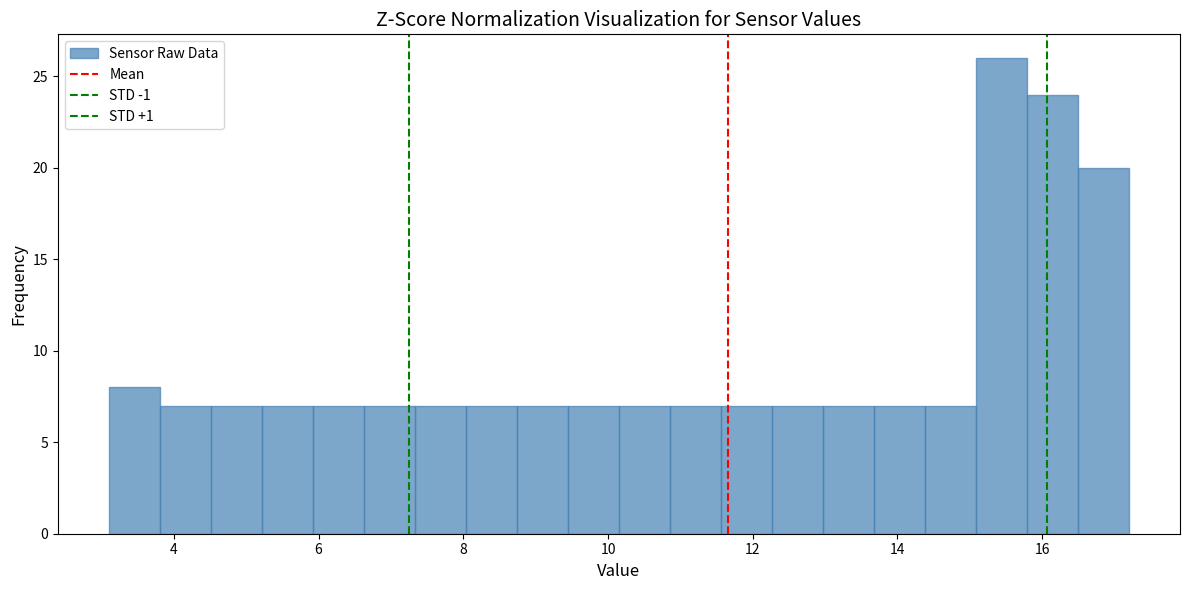

Around what value on the x-axis is the tallest bar? Give the approximate position of its centre, as read against the axis.

15.4